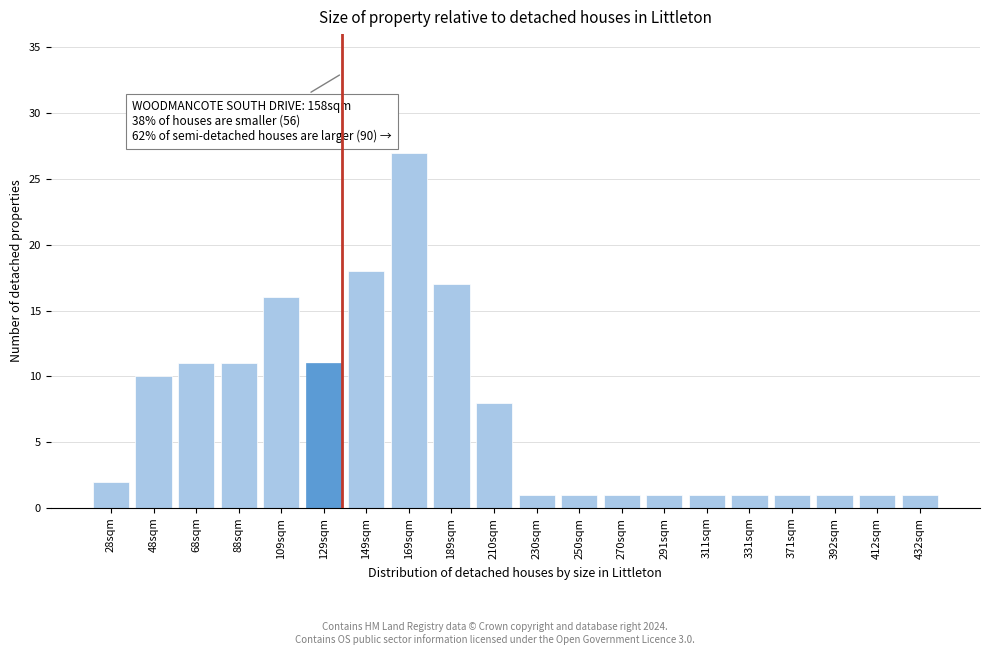

Reading left to right, list all the values displayed in this chart.

28sqm=2	48sqm=10	68sqm=11	88sqm=11	109sqm=16	129sqm=11	149sqm=18	169sqm=27	189sqm=17	210sqm=8	230sqm=1	250sqm=1	270sqm=1	291sqm=1	311sqm=1	331sqm=1	371sqm=1	392sqm=1	412sqm=1	432sqm=1